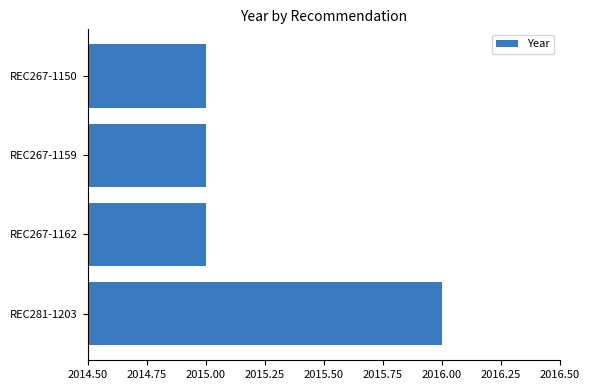

What is the sum of all values?

8061